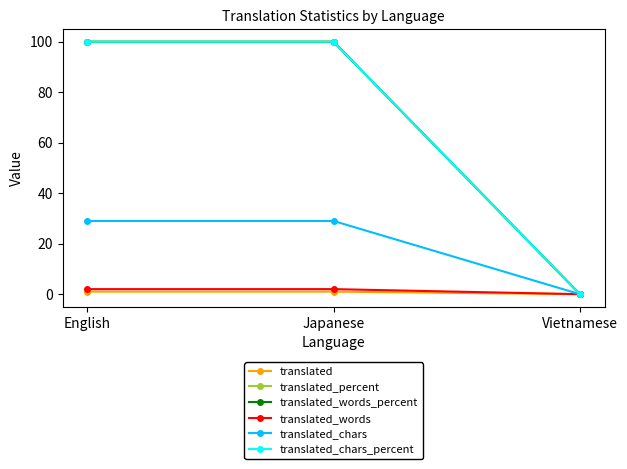

Is this an area chart (filled region under the line)?

No